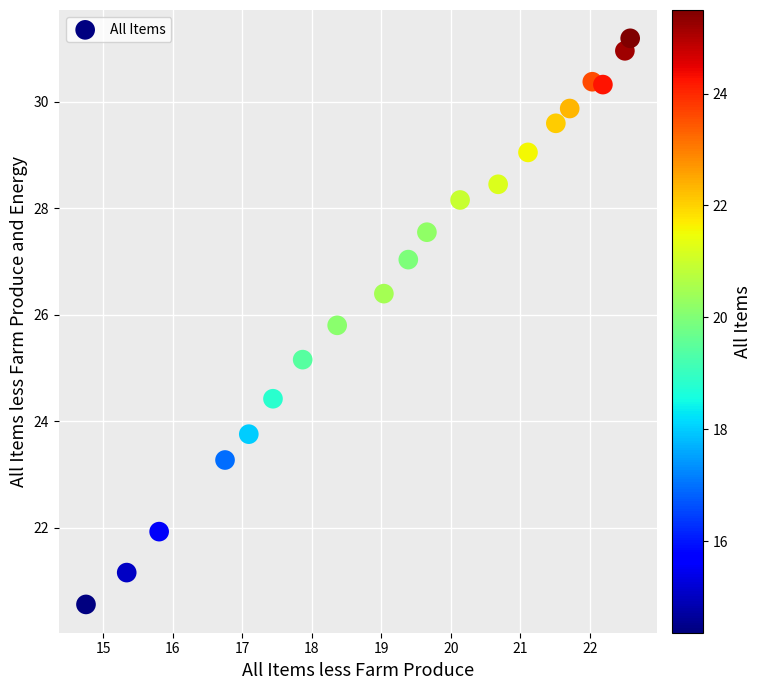

What Y value in the scatter plot is closest to 25?

25.2